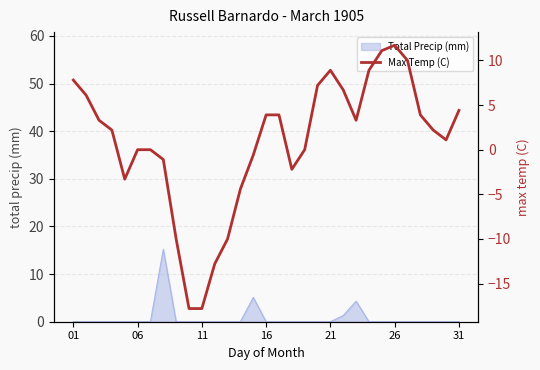

True or false: Total Precip (mm) has a value of -5.1 at 26.

False